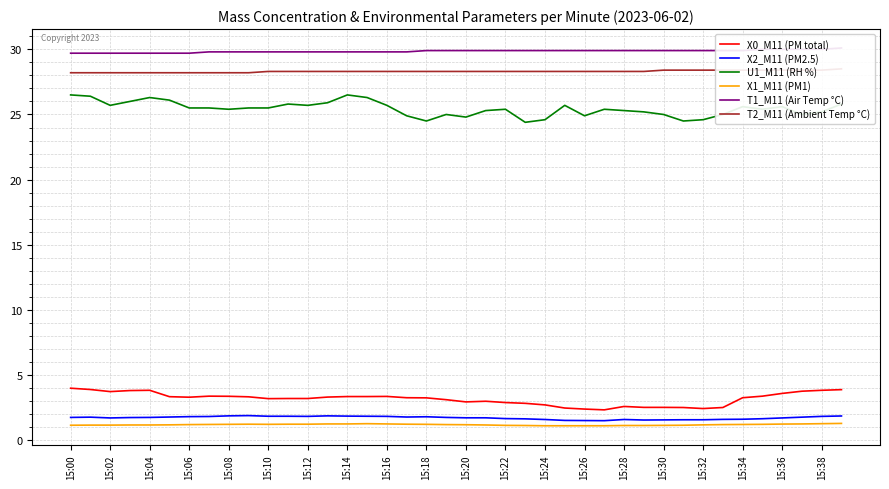

What is the sum of all X1_M11 (PM1) values?

48.5